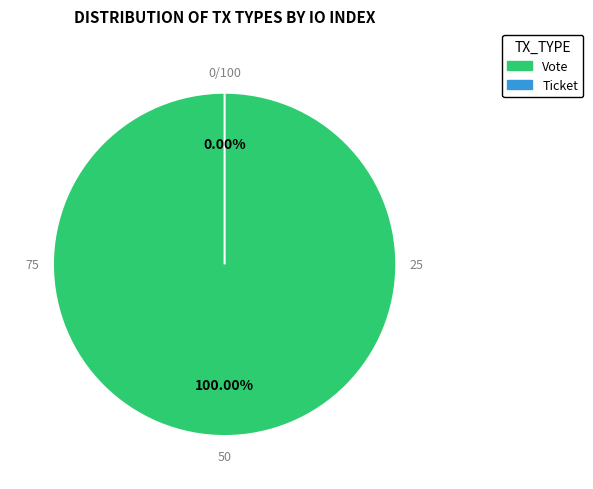

True or false: Ticket accounts for 0% of the total.

True